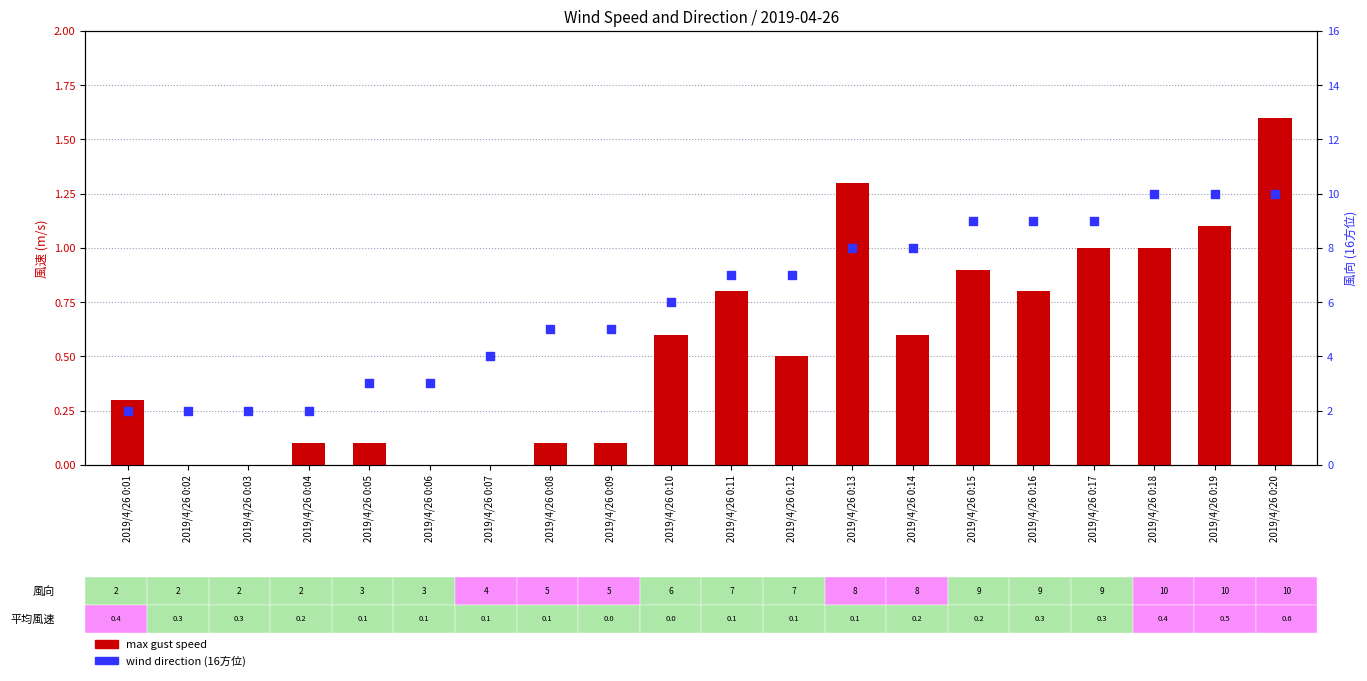

At how many categories does at least one series exceed 6?

10